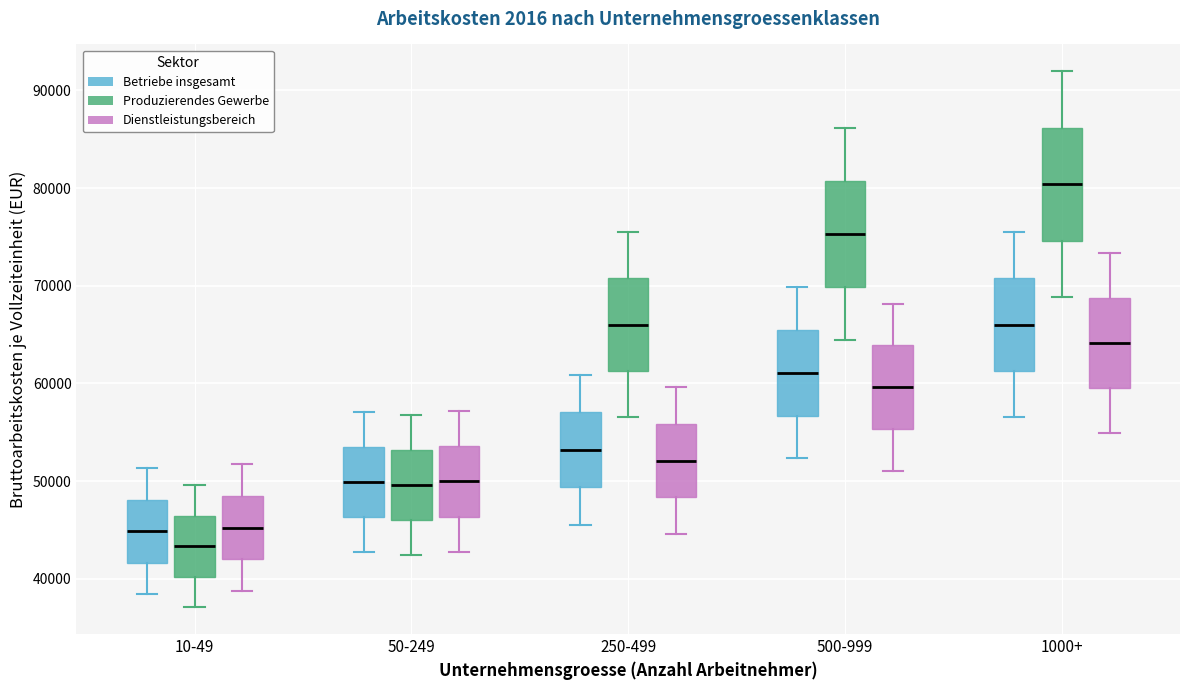

Reading left to right, transcribe this box plot: for each box, give where its median line is, the range the box spans, and where its two whiskers end, as read against the y-axis. The values are not printed on the chart, so give them approximately, as read against the axis.

10-49 (Betriebe insgesamt): median 45000, box 42000 to 48000, whiskers 38000 to 51000
10-49 (Produzierendes Gewerbe): median 43000, box 40000 to 46000, whiskers 37000 to 50000
10-49 (Dienstleistungsbereich): median 45000, box 42000 to 48000, whiskers 39000 to 52000
50-249 (Betriebe insgesamt): median 50000, box 46000 to 54000, whiskers 43000 to 57000
50-249 (Produzierendes Gewerbe): median 50000, box 46000 to 53000, whiskers 42000 to 57000
50-249 (Dienstleistungsbereich): median 50000, box 46000 to 54000, whiskers 43000 to 57000
250-499 (Betriebe insgesamt): median 53000, box 49000 to 57000, whiskers 46000 to 61000
250-499 (Produzierendes Gewerbe): median 66000, box 61000 to 71000, whiskers 57000 to 76000
250-499 (Dienstleistungsbereich): median 52000, box 48000 to 56000, whiskers 45000 to 60000
500-999 (Betriebe insgesamt): median 61000, box 57000 to 66000, whiskers 52000 to 70000
500-999 (Produzierendes Gewerbe): median 75000, box 70000 to 81000, whiskers 64000 to 86000
500-999 (Dienstleistungsbereich): median 60000, box 55000 to 64000, whiskers 51000 to 68000
1000+ (Betriebe insgesamt): median 66000, box 61000 to 71000, whiskers 57000 to 76000
1000+ (Produzierendes Gewerbe): median 80000, box 75000 to 86000, whiskers 69000 to 92000
1000+ (Dienstleistungsbereich): median 64000, box 59000 to 69000, whiskers 55000 to 73000